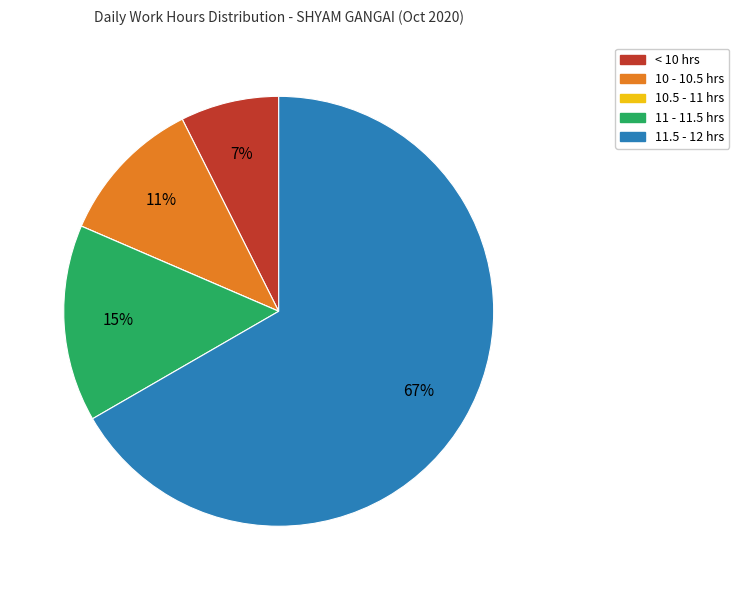

To the nearest percent, what is the difference between the largest and smallest slice percentages?

67%